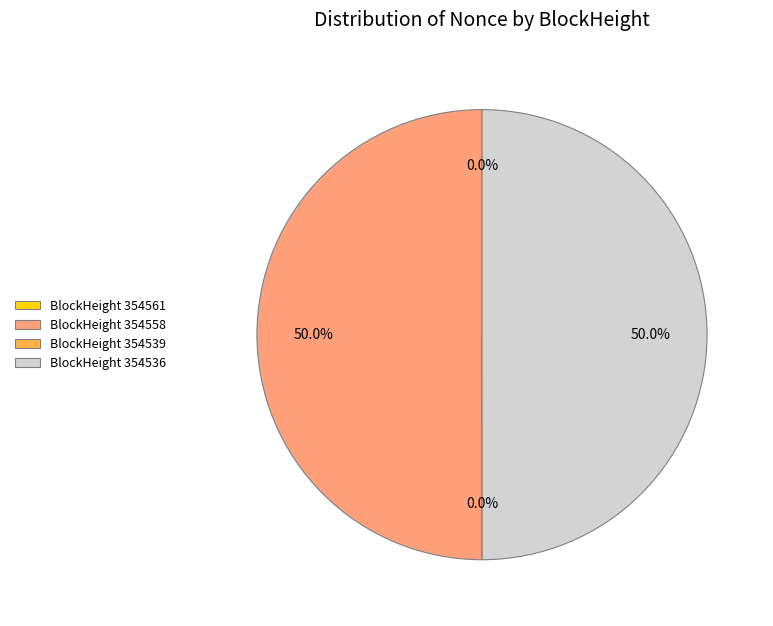

Rank the categories by value from highest to lowest.

354558, 354536, 354561, 354539